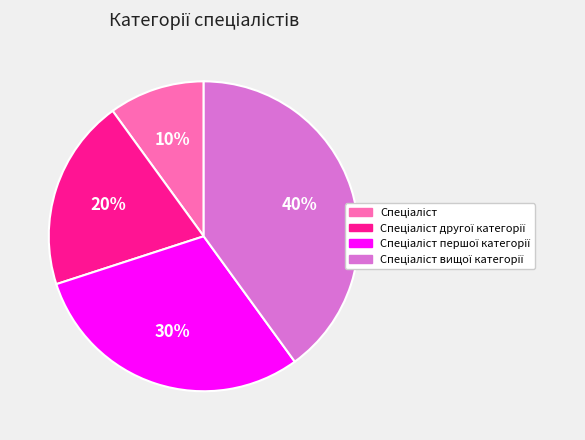

Count the number of slices in the pie.

4